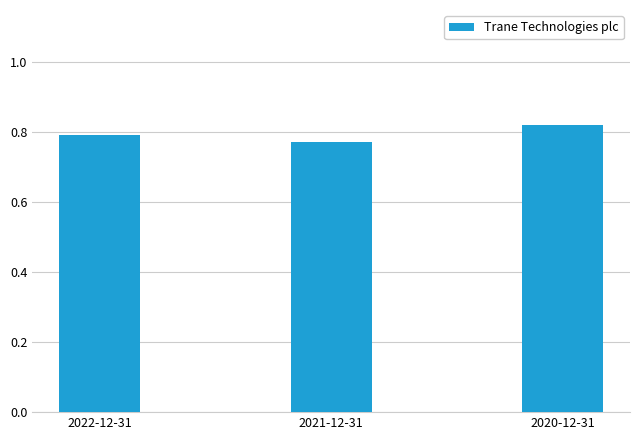

What is the label of the 2nd bar from the left?

2021-12-31